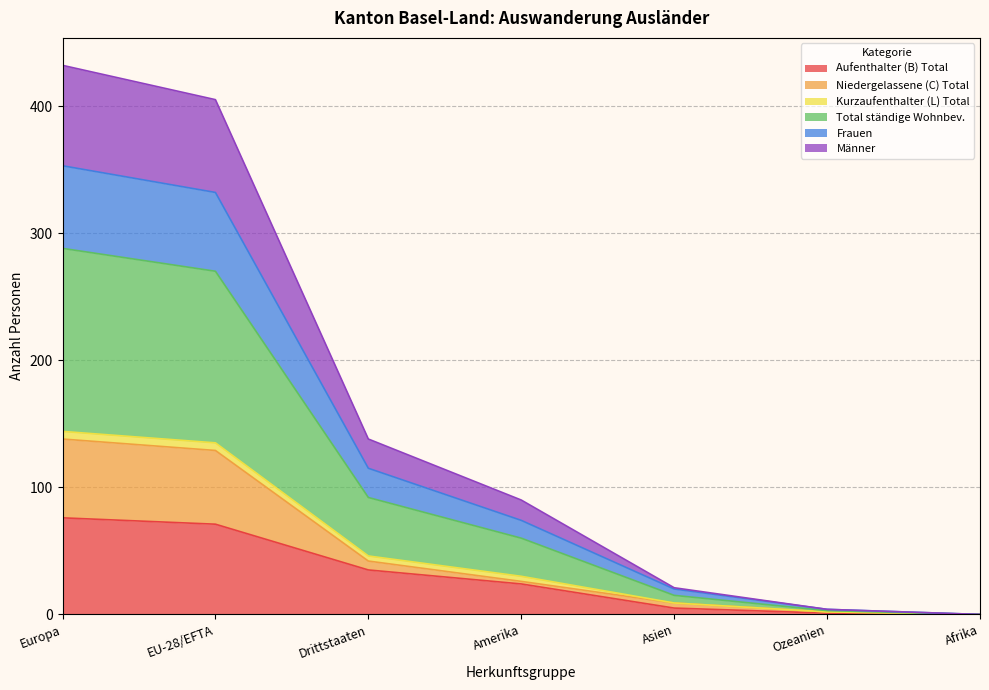

What position from the right is Afrika?

1